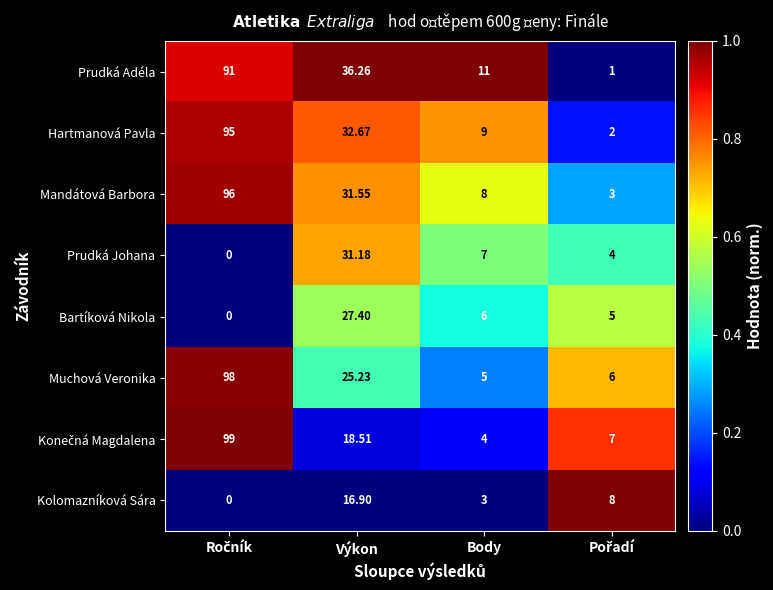

Which series has the largest total across all categories?

Prudká Adéla